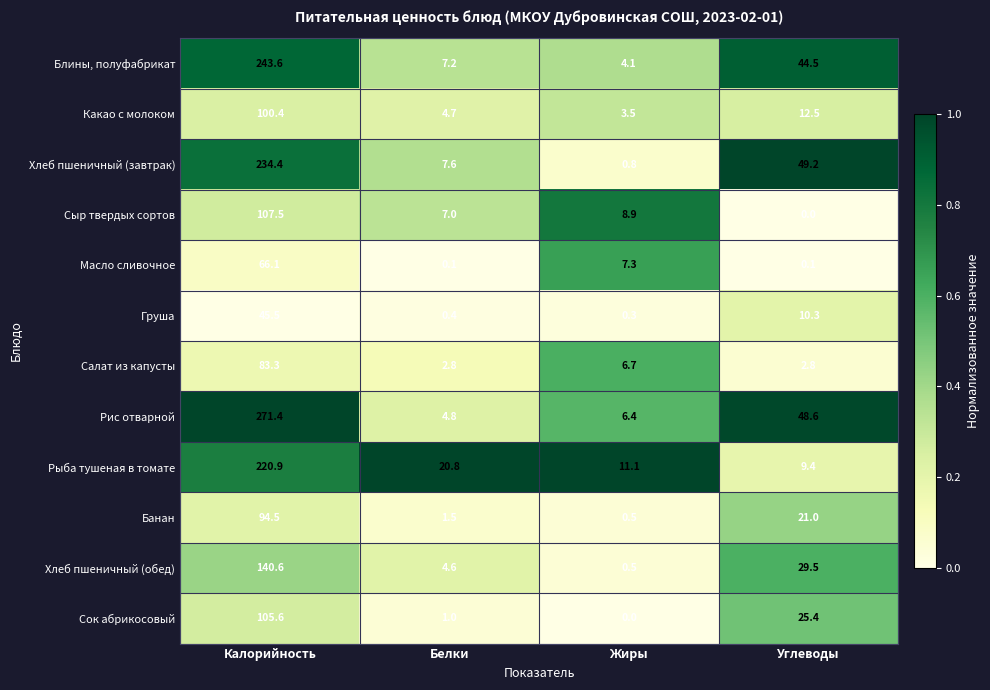

Which series has the widest spread of values?

Рис отварной